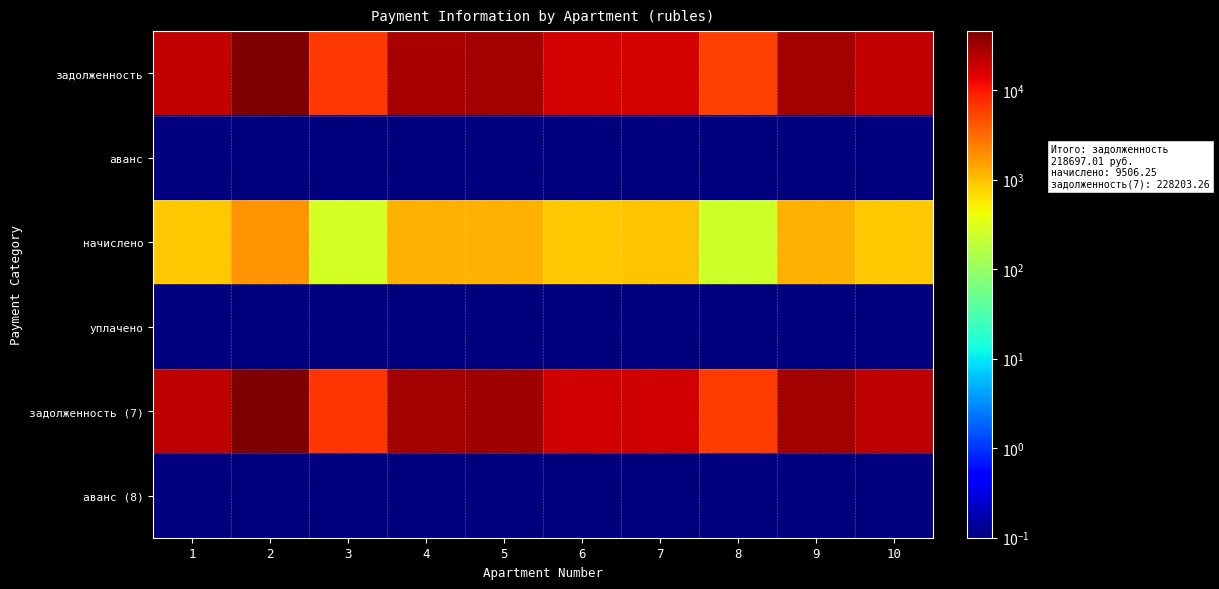

List the series in order of their peak value, highest first.

задолженность (7), задолженность, начислено, аванс, уплачено, аванс (8)